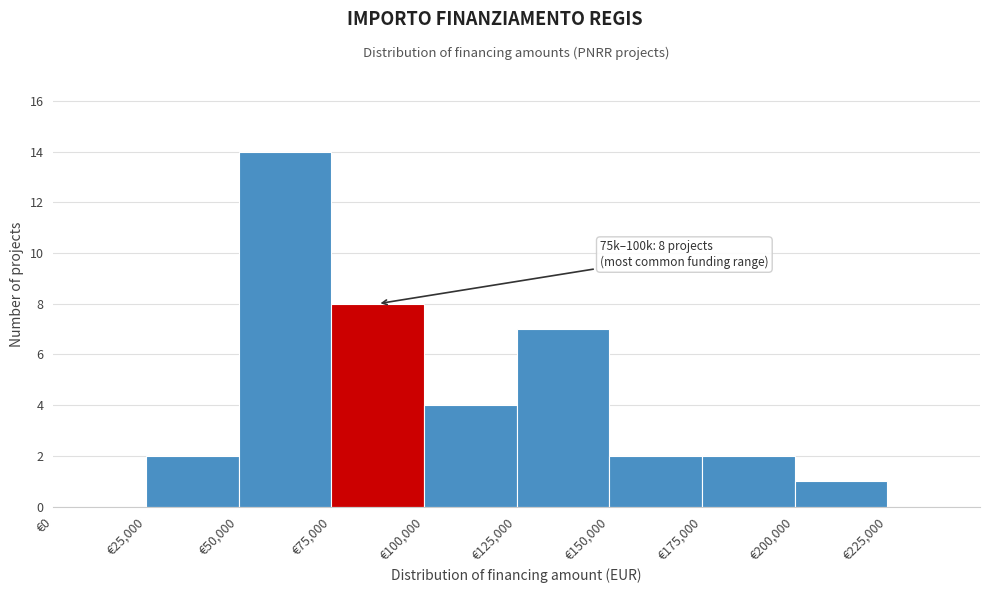

Over which range of the x-axis is the bar tallest?

50000 to 75000